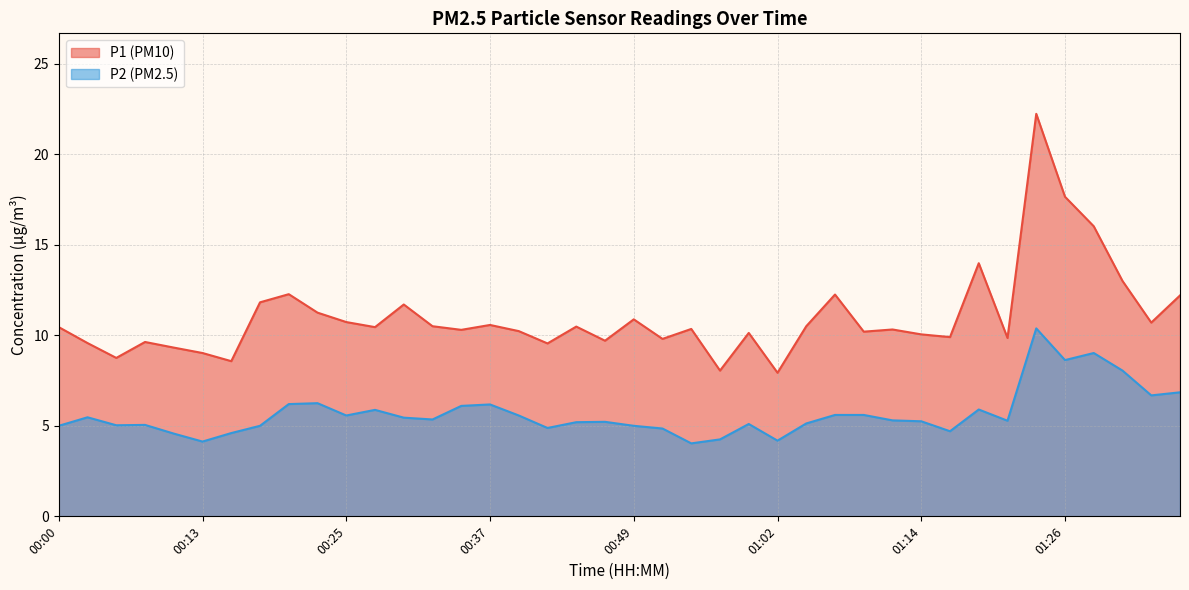

What are all the series names shown in the legend?

P1 (PM10), P2 (PM2.5)